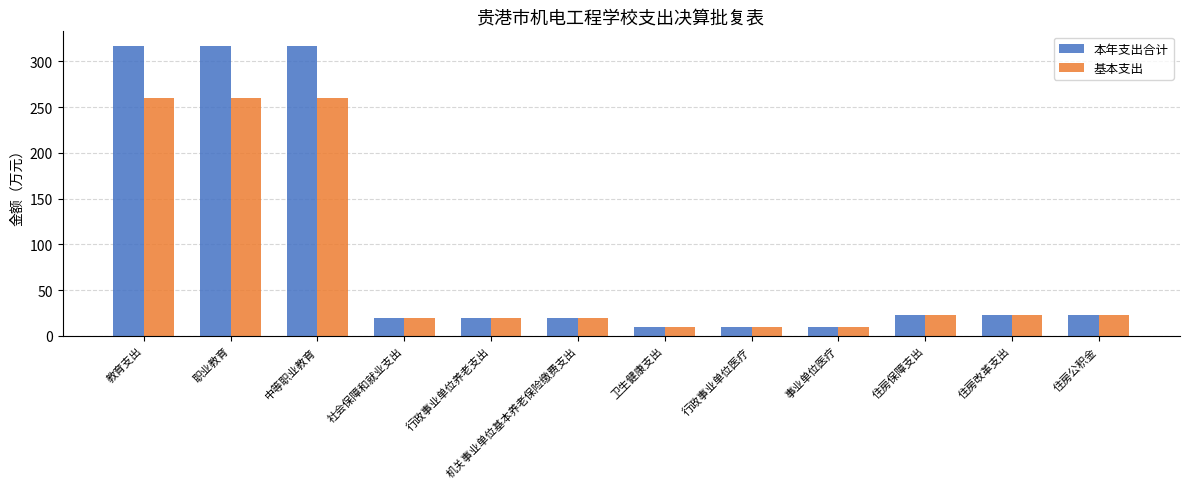

Between 中等职业教育 and 事业单位医疗, which series saw the biggest shift?

本年支出合计